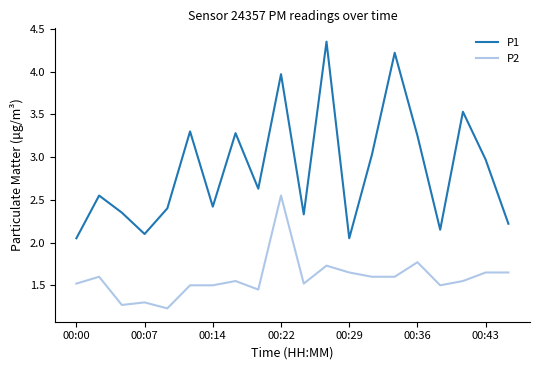

Rank the series by their average value, from lowest to highest.

P2, P1